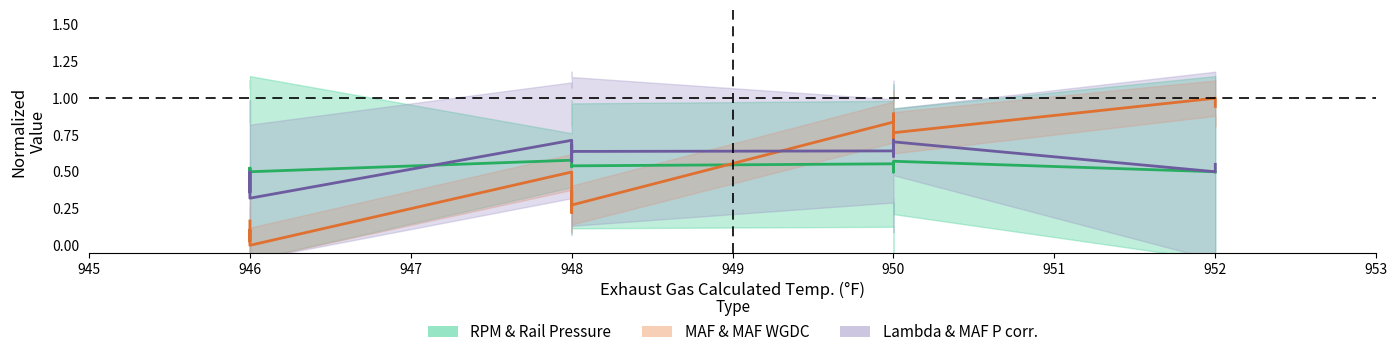

What is the sum of all MAF (g/s) values?

10.6